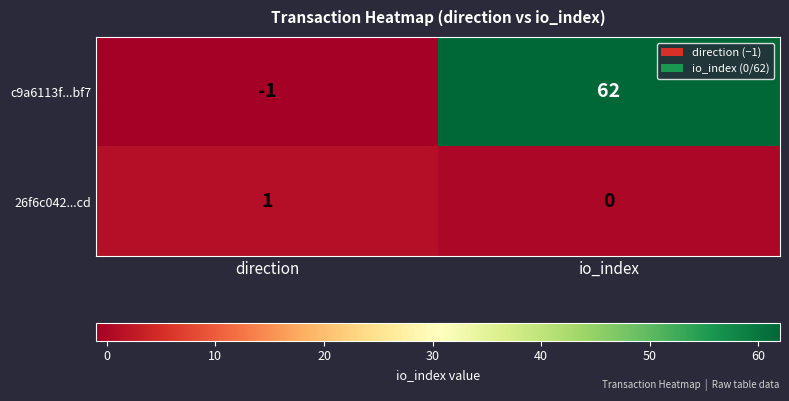

Rank the categories by c9a6113f...bf7 value from highest to lowest.

io_index, direction